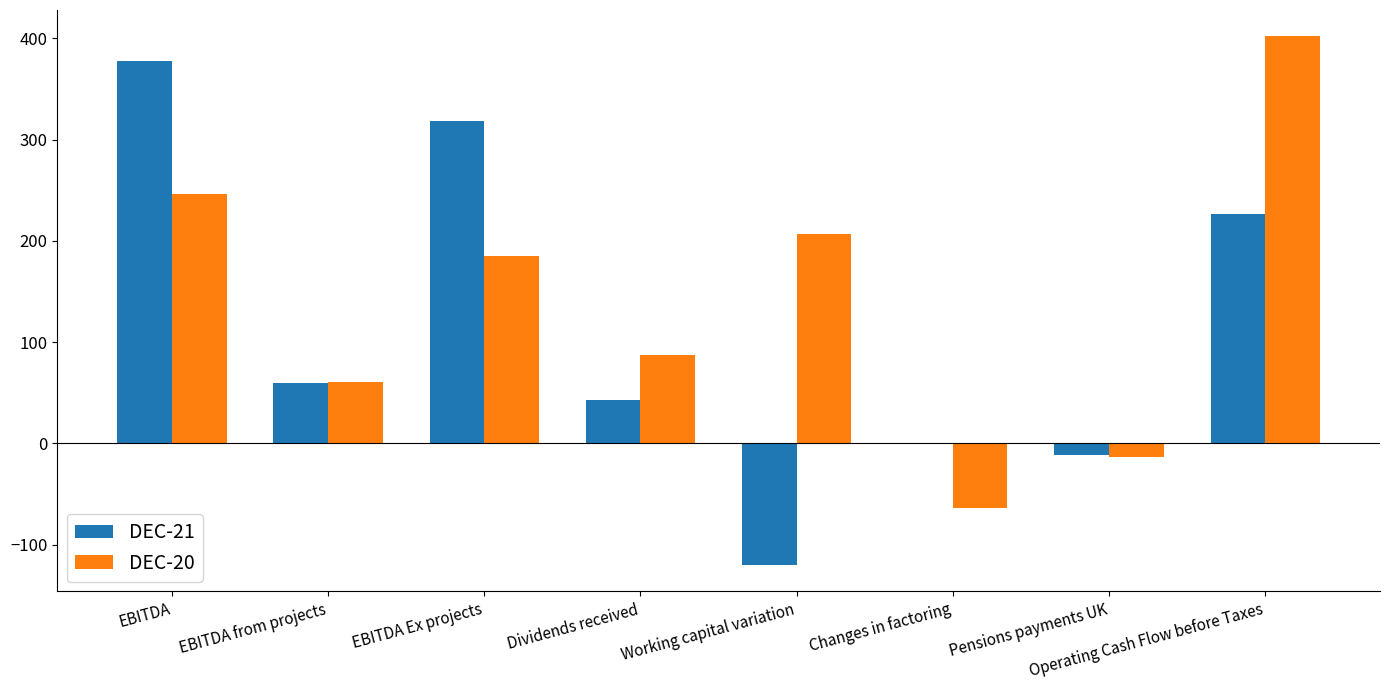

What is the maximum value for DEC-21?

378